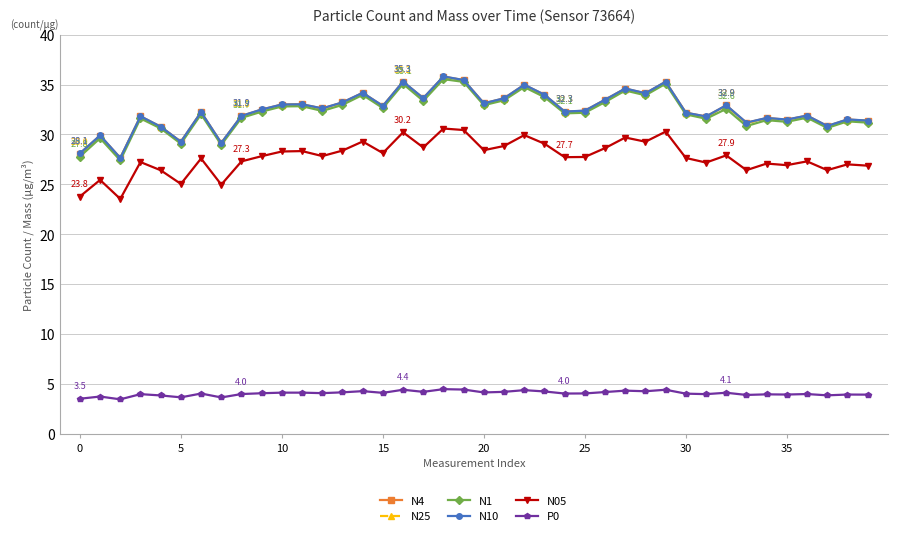

What is the minimum value for N1?

27.4